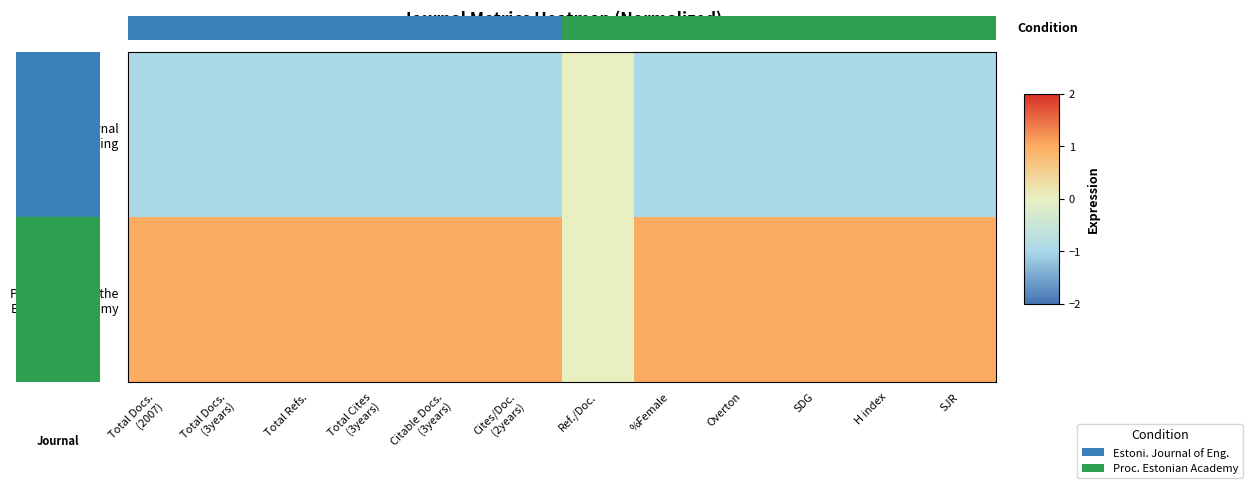

At how many categories does at least one series exceed 0?

11